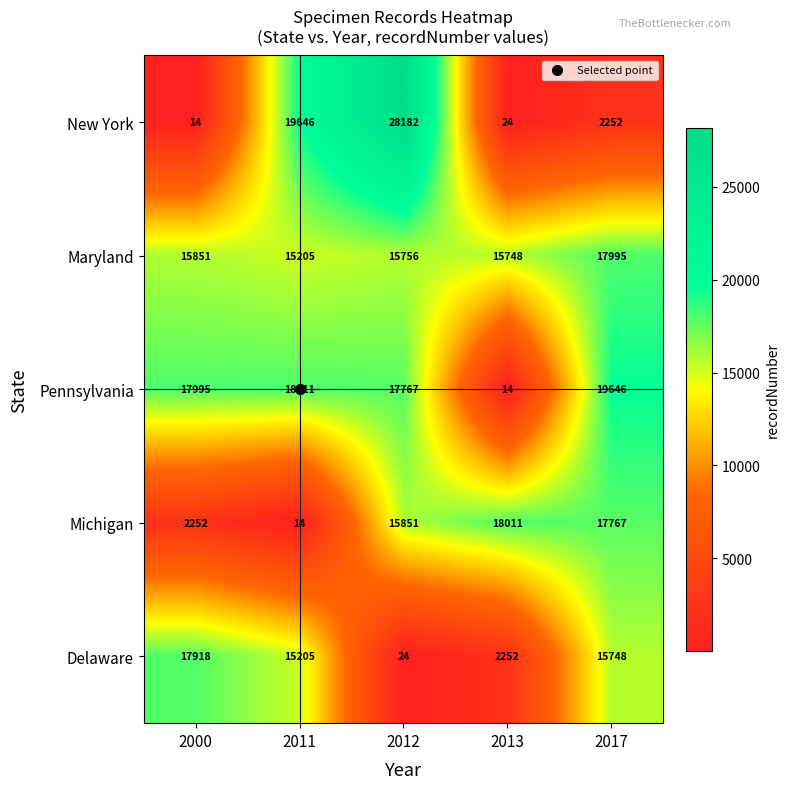

At 2000, list the series in order from smallest to largest.

New York, Michigan, Maryland, Delaware, Pennsylvania